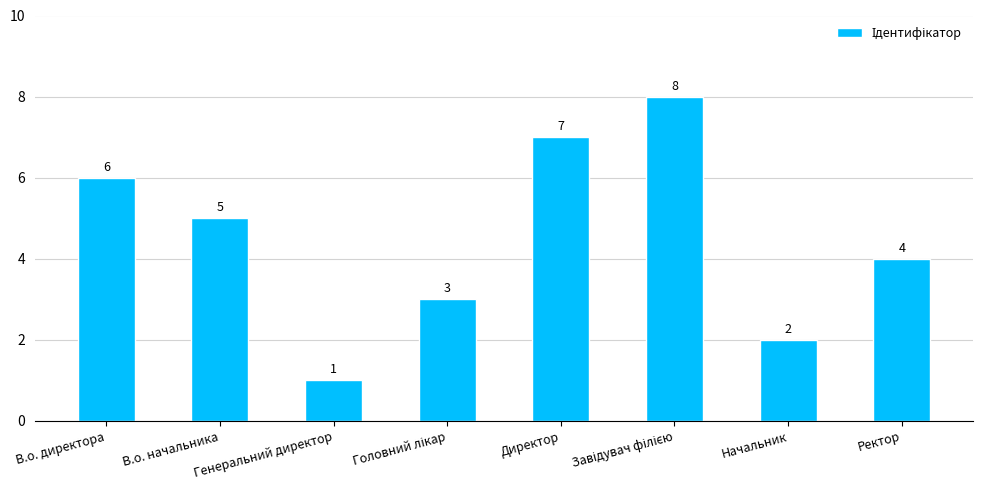

The chart shows a value of 7 at Ректор. True or false?

False